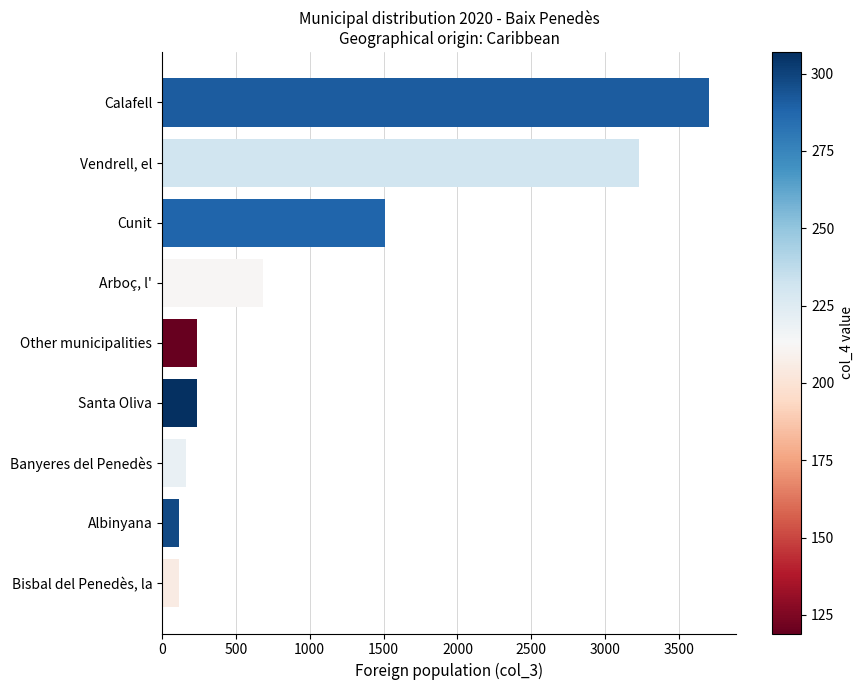

What is the maximum value shown in the chart?

3703